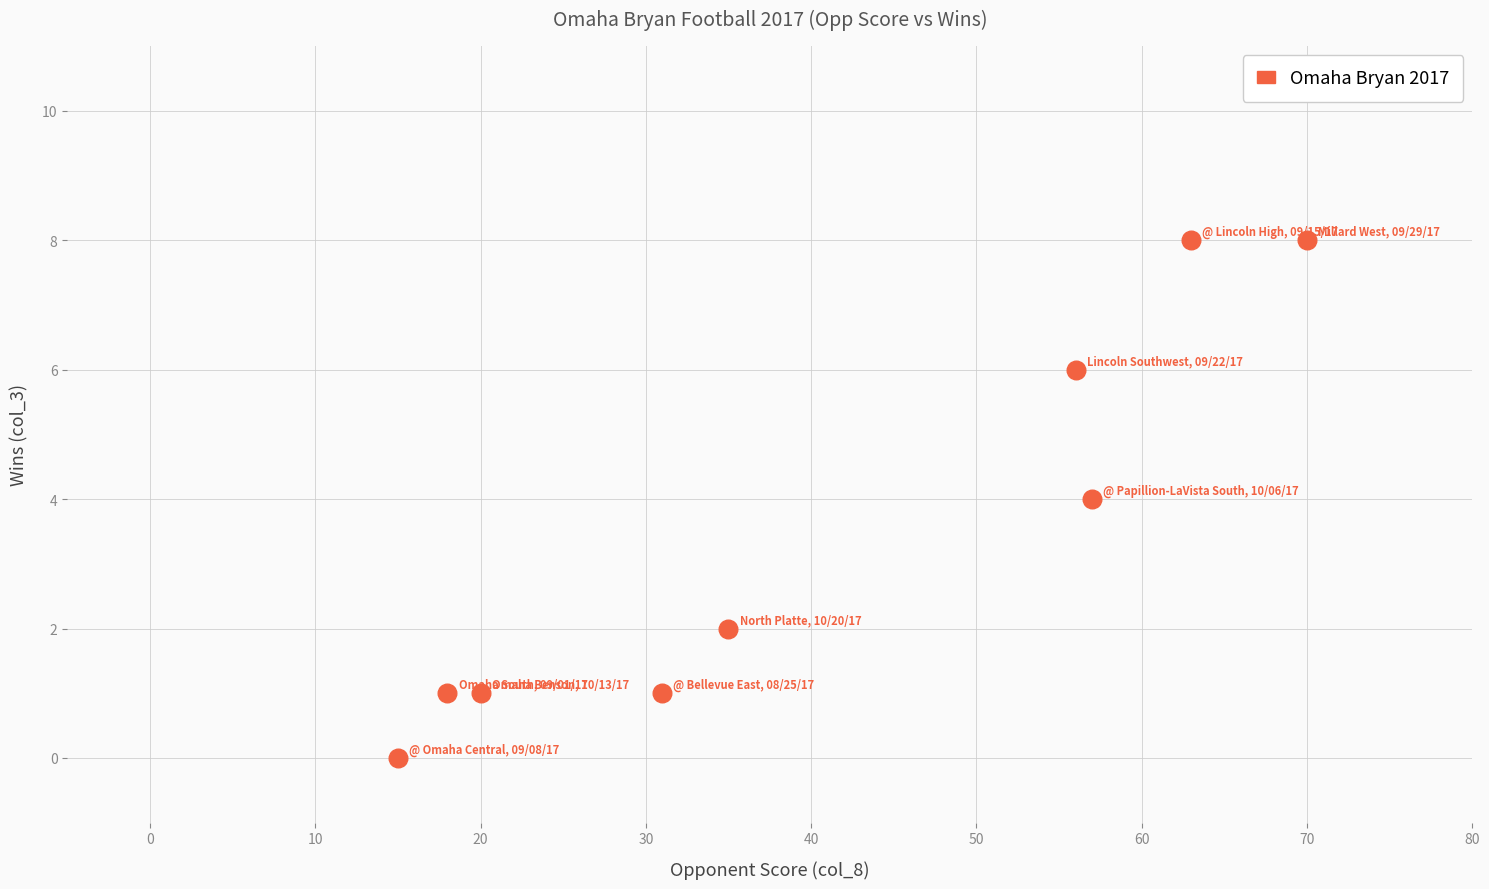

What is the range of X values (max minus min)?

55